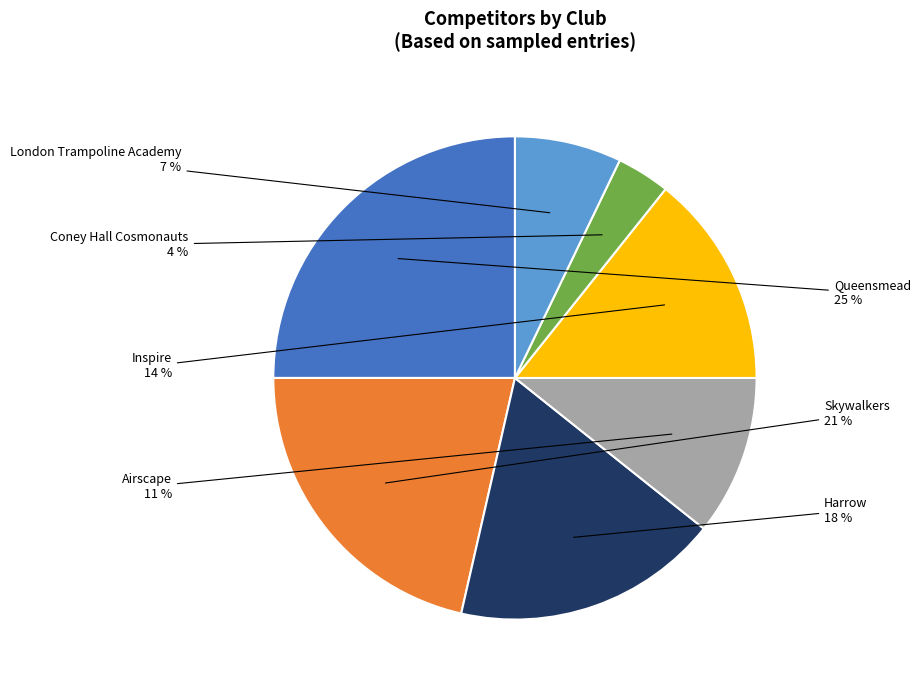

Which has a higher value, Harrow or Airscape?

Harrow